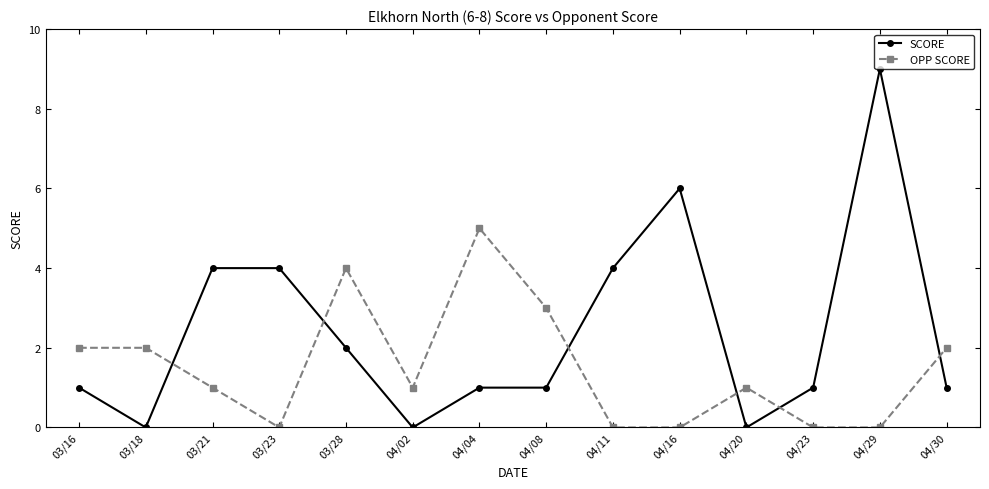

What is the difference between the SCORE values at 04/04 and 04/11?

3